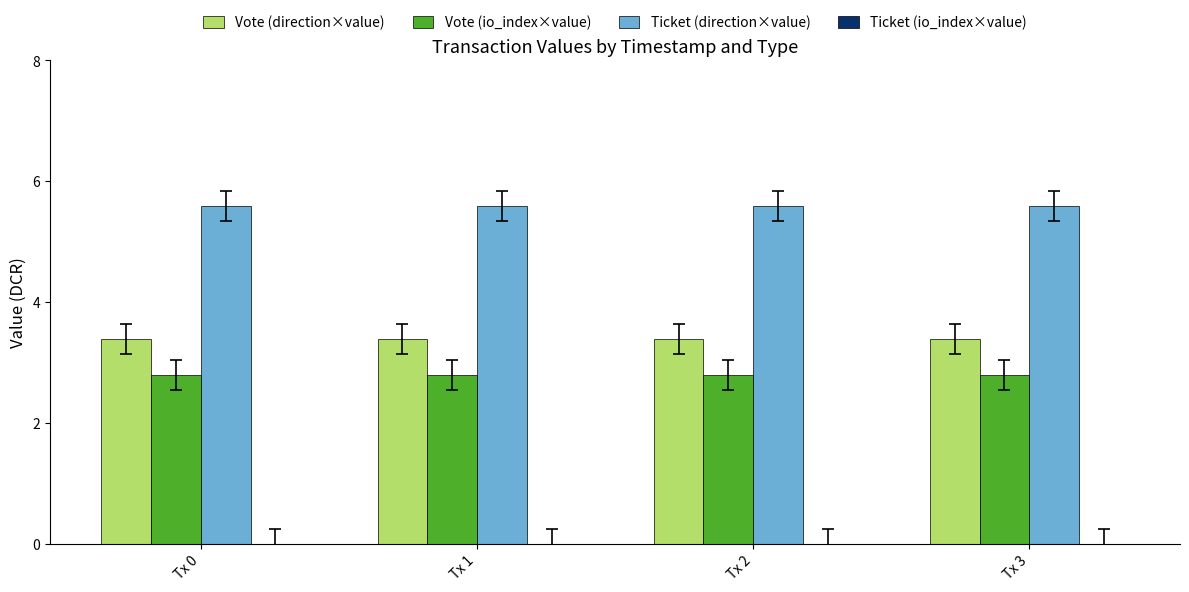

What is the value of the Ticket (direction×value) bar at the 2nd from the left?

5.6